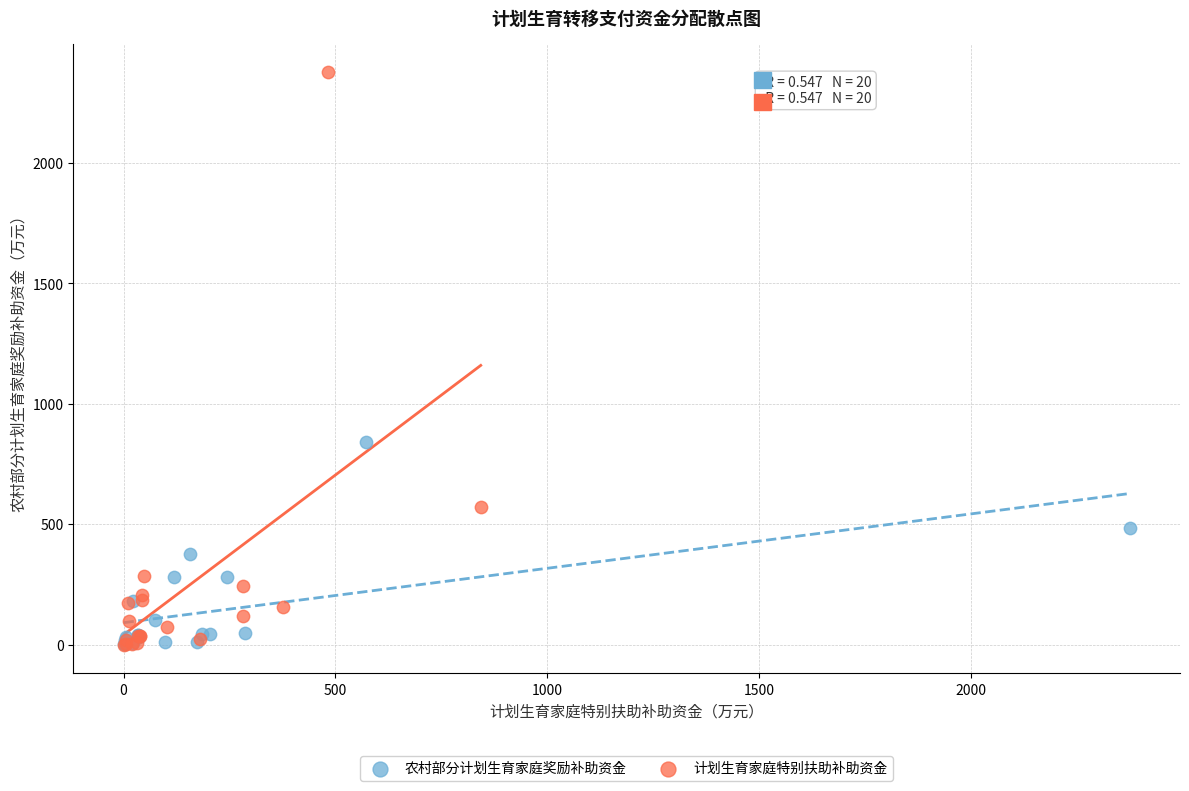

Which series has the widest spread of Y values?

计划生育家庭特别扶助补助资金